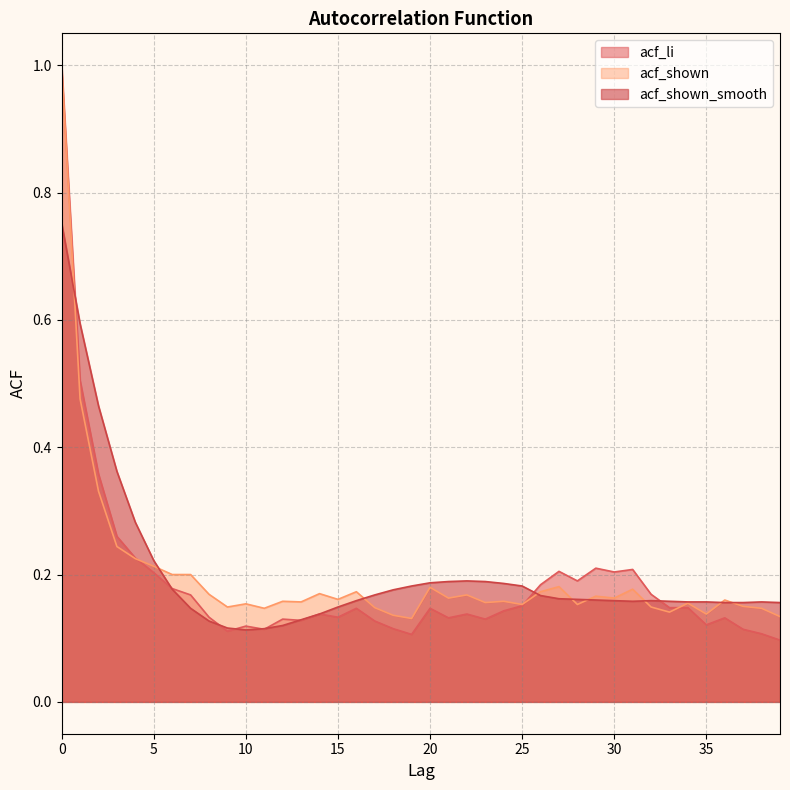

List the labels in order of acf_shown_smooth value, smallest first.

10, 11, 9, 12, 8, 13, 14, 7, 15, 36, 37, 39, 34, 35, 38, 31, 33, 16, 30, 32, 29, 28, 27, 26, 17, 18, 6, 19, 25, 24, 20, 21, 23, 22, 5, 4, 3, 2, 1, 0